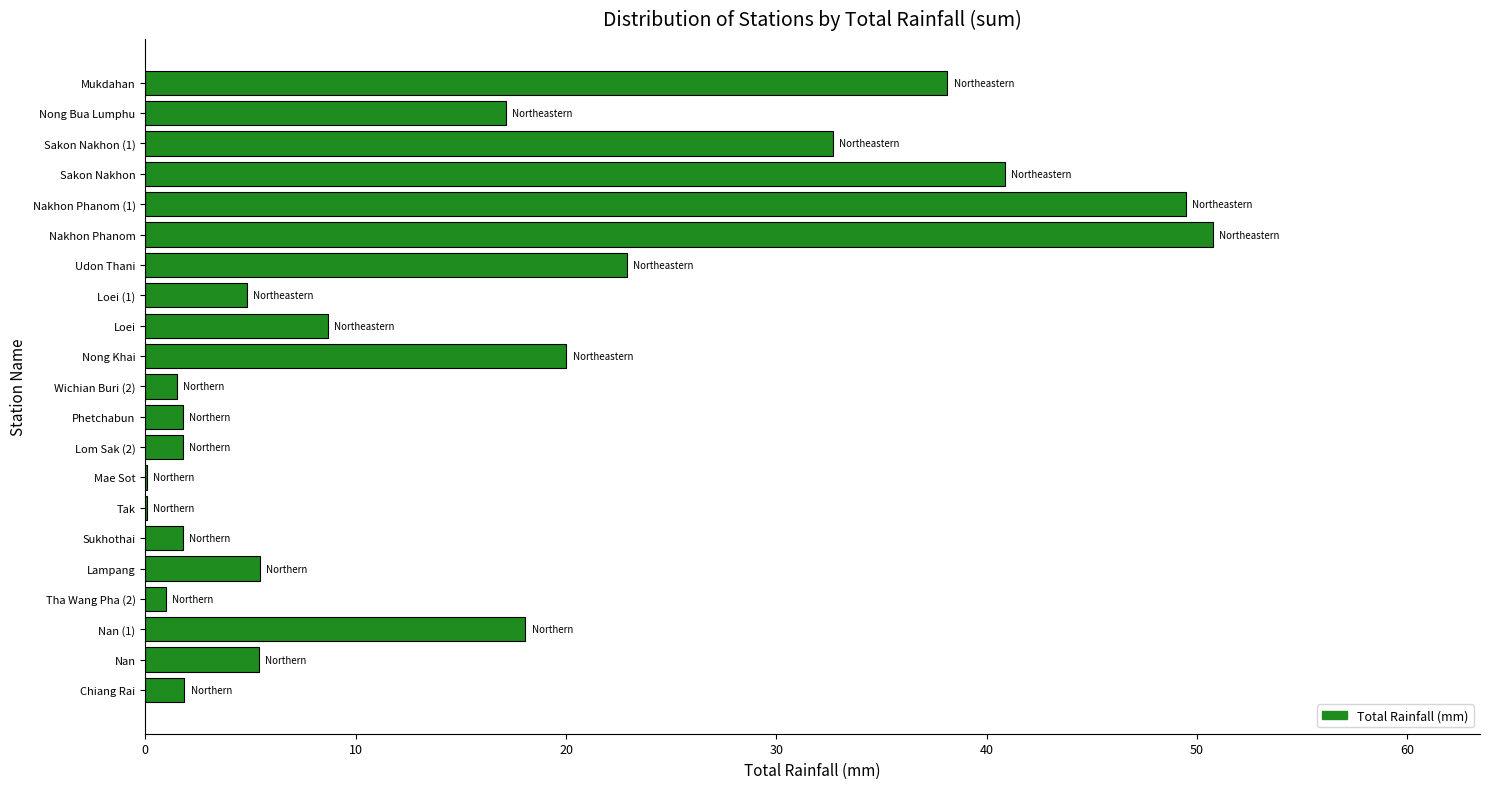

What is the maximum value shown in the chart?

50.8